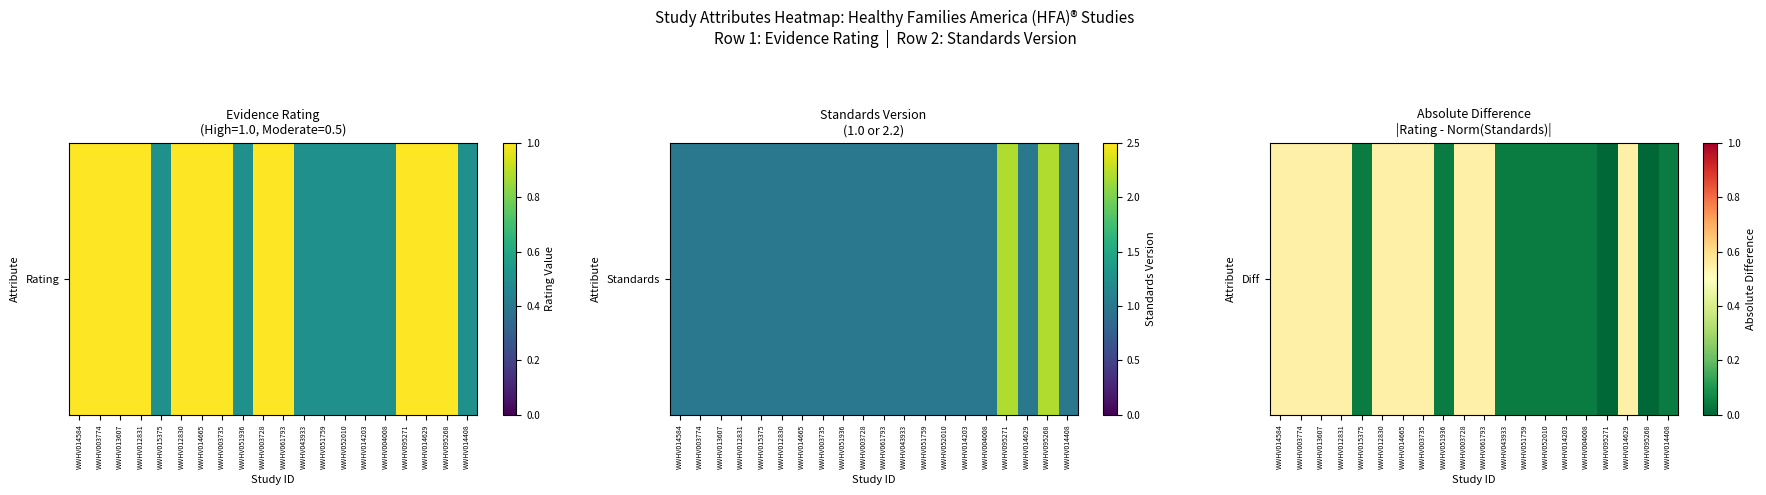

Which has a higher value, WWHV014629 or WWHV015375?

WWHV014629